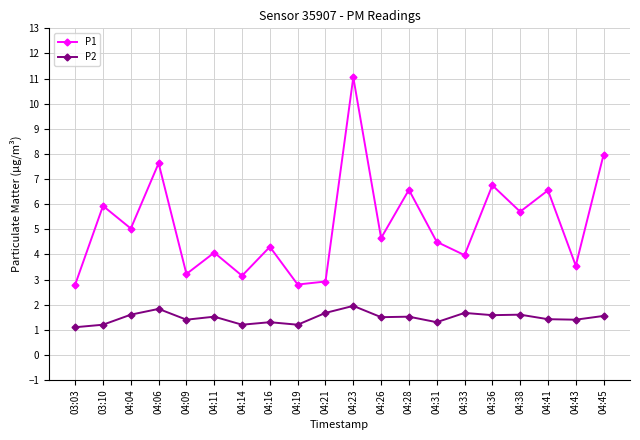

Between 04:21 and 04:36, which series saw the biggest shift?

P1